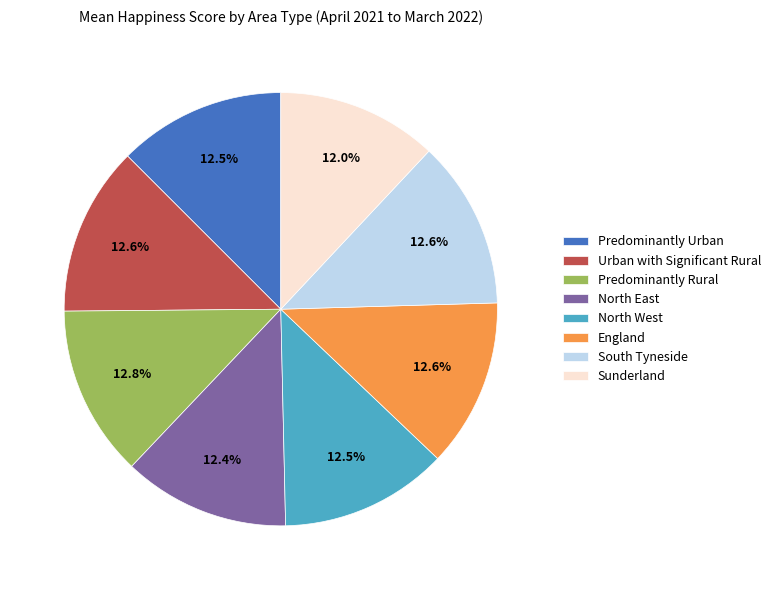

Is there any slice that represents more than half of the pie?

No